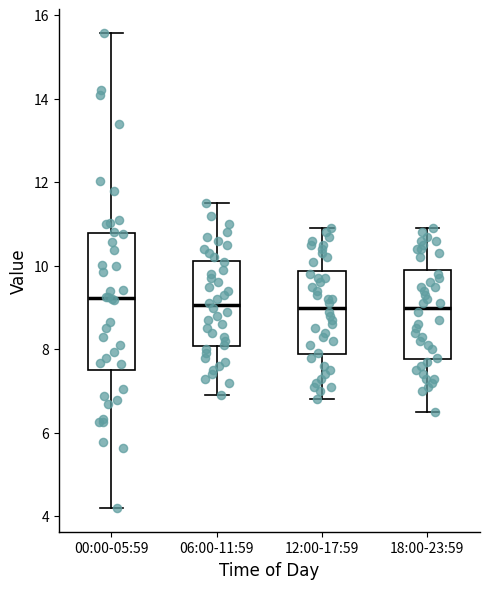

Where does the upper whisker of the box for 12:00-17:59 end on the y-axis? The values are not printed on the chart, so give them approximately, as read against the axis.

11.0